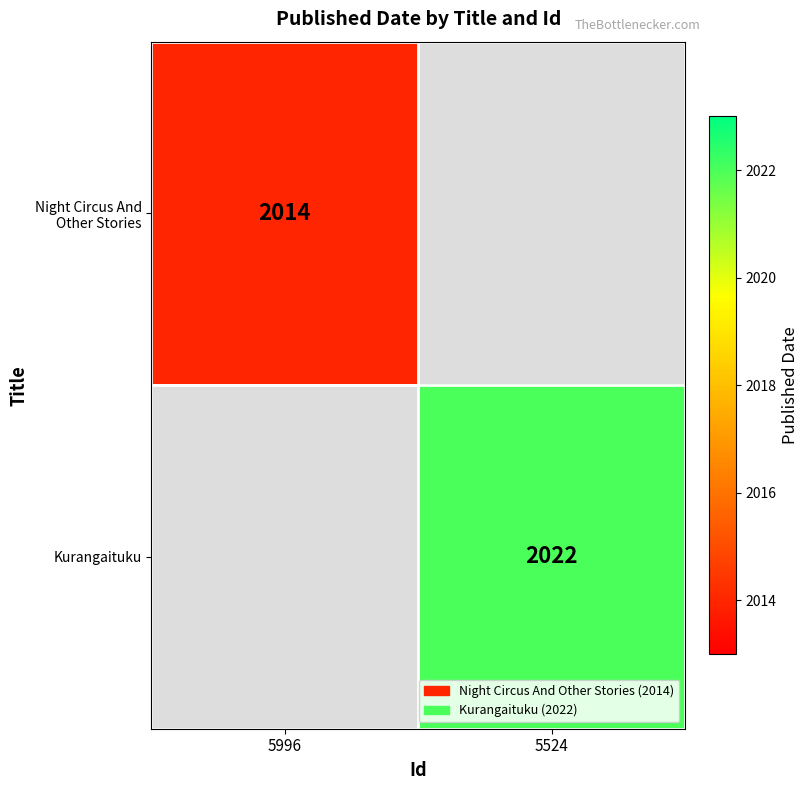

The value of Kurangaituku at 5524 is 2022. True or false?

True